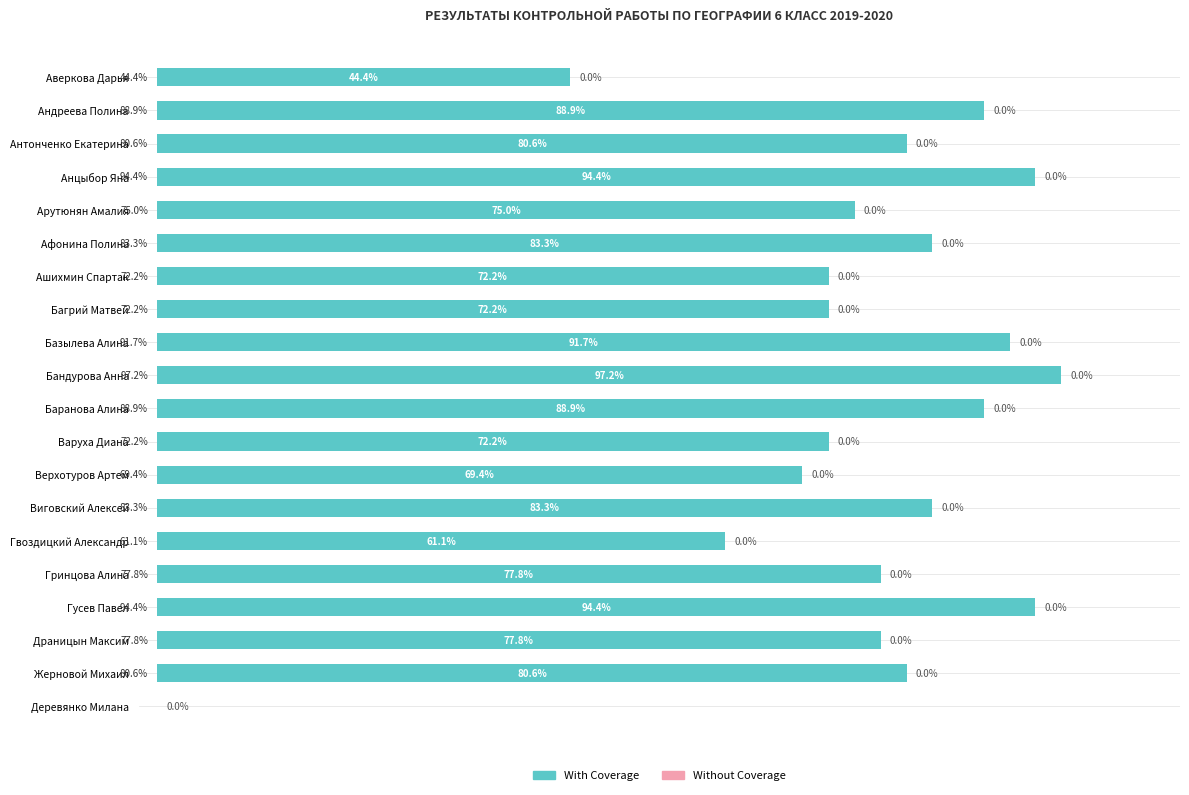

Which has a higher value, Гвоздицкий Александр or Верхотуров Артем?

Верхотуров Артем